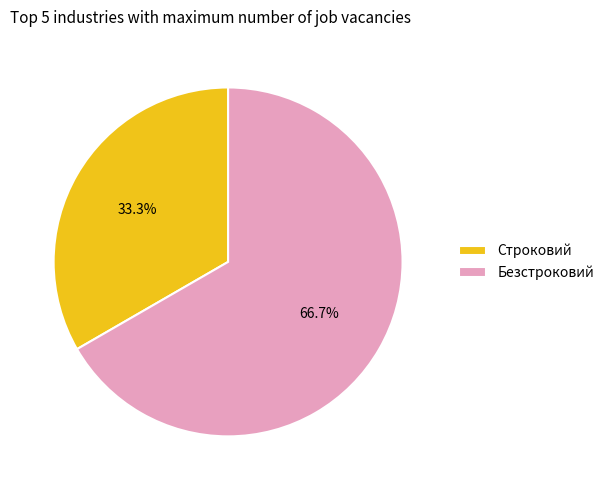

Which slice is the largest?

Безстроковий